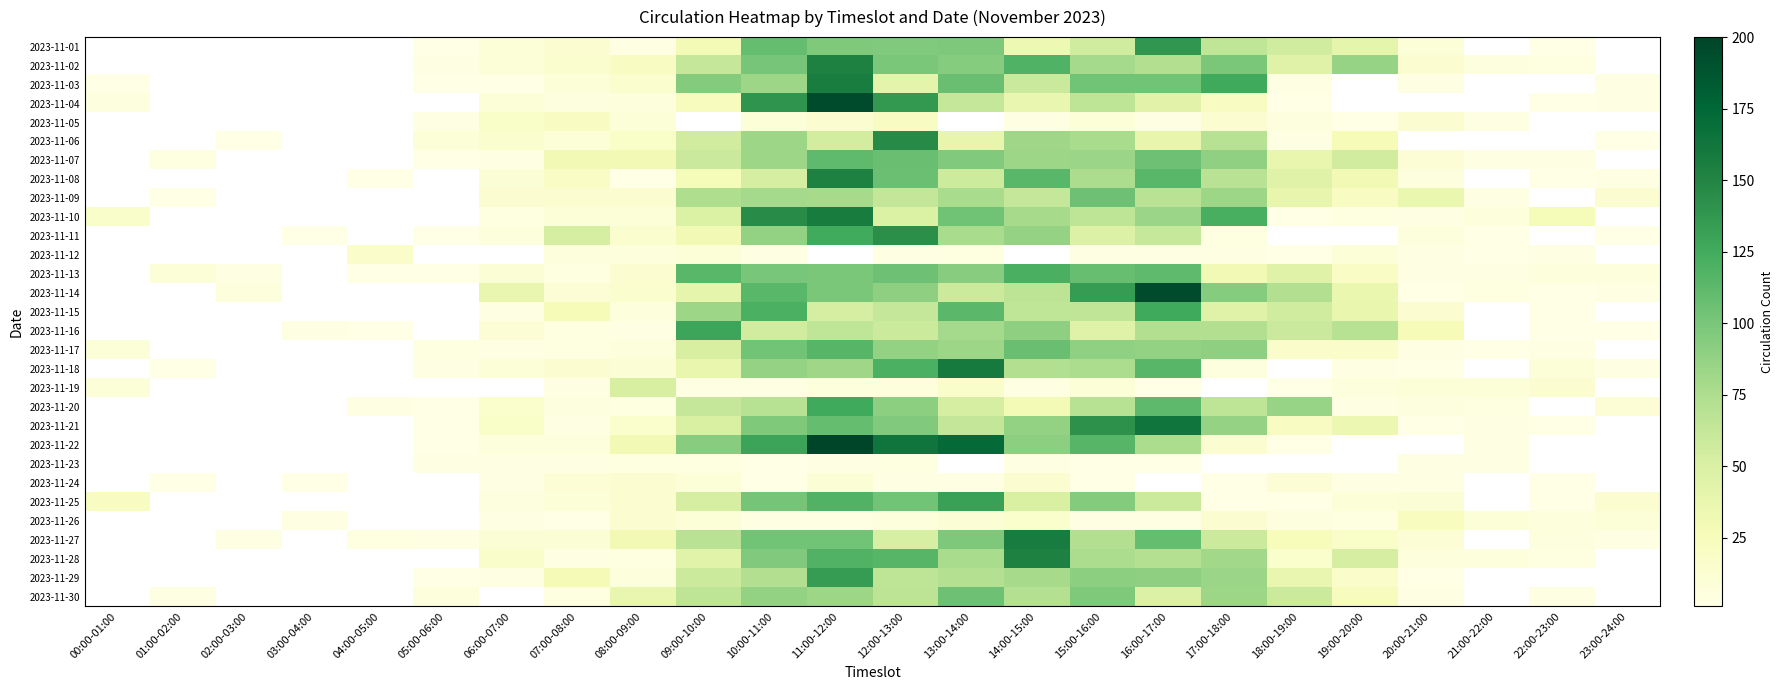

What is the smallest value displayed?

1.0